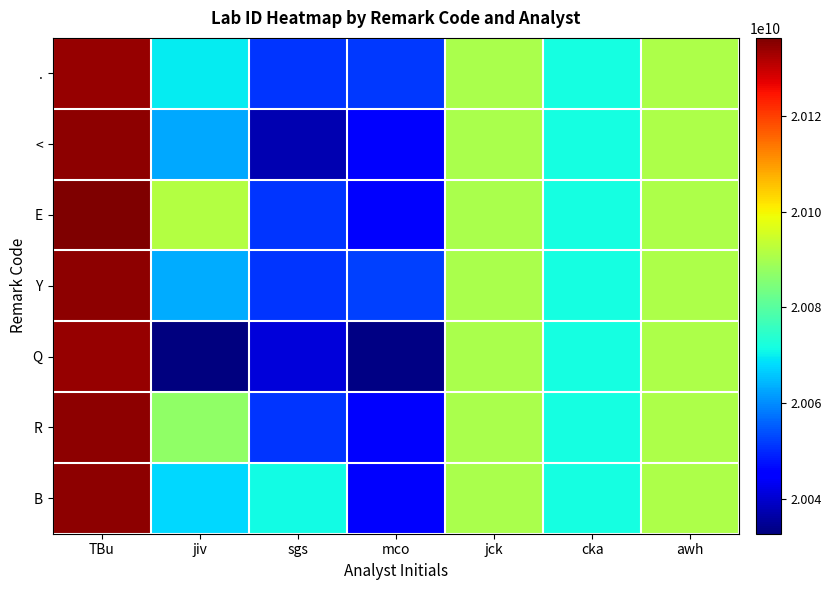

At how many categories does at least one series exceed 20078120137?

4